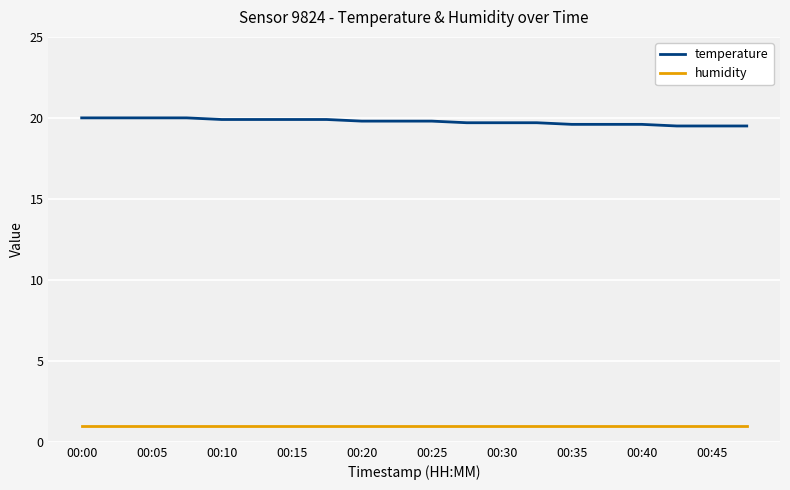

Which series has the largest range (max minus min)?

temperature